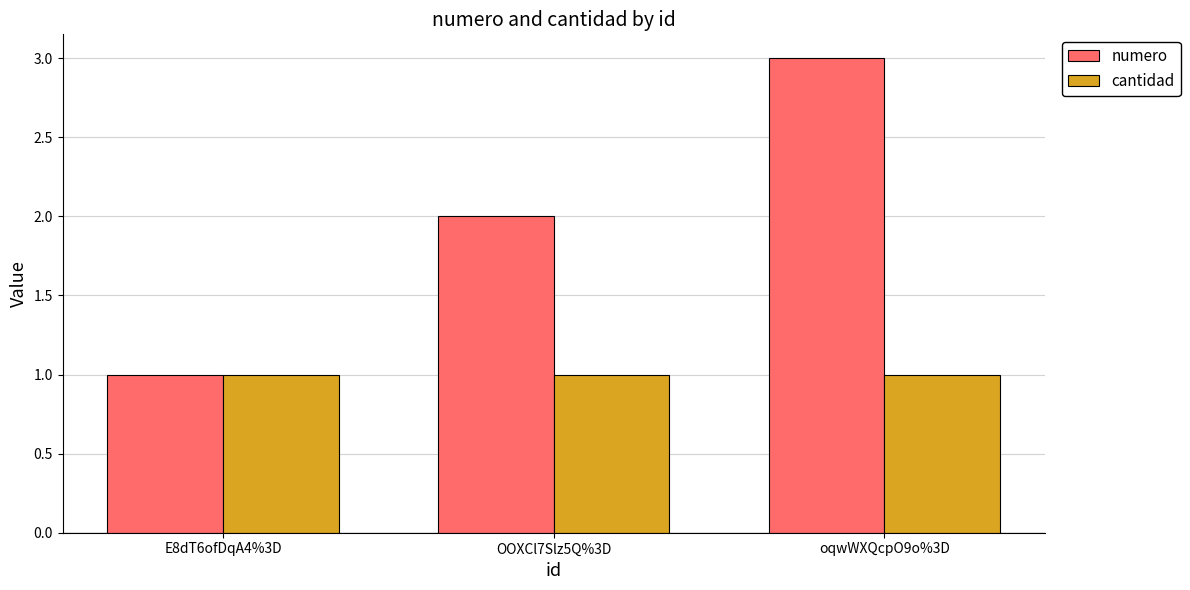

List the labels in order of numero value, smallest first.

E8dT6ofDqA4%3D, OOXCl7Slz5Q%3D, oqwWXQcpO9o%3D